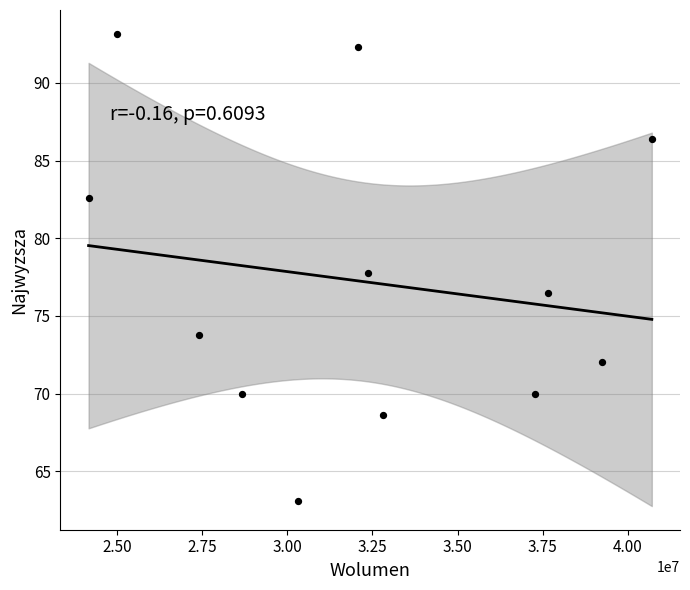

What is the average X value?

32309816.7